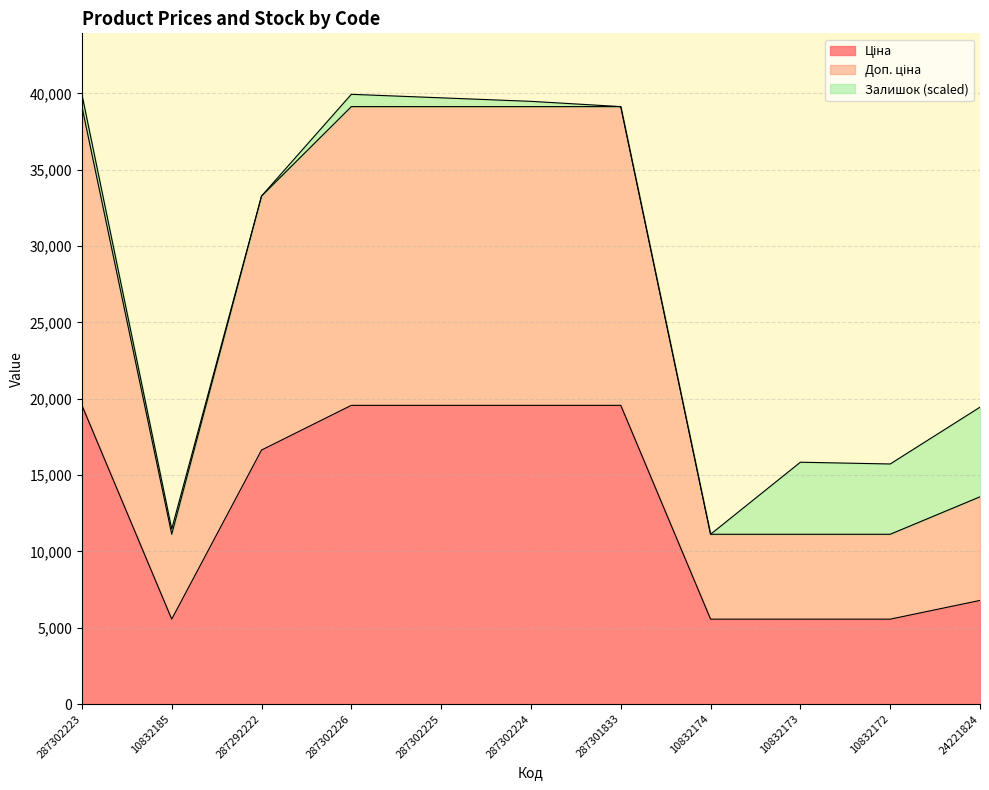

Does the chart have visible grid lines?

Yes